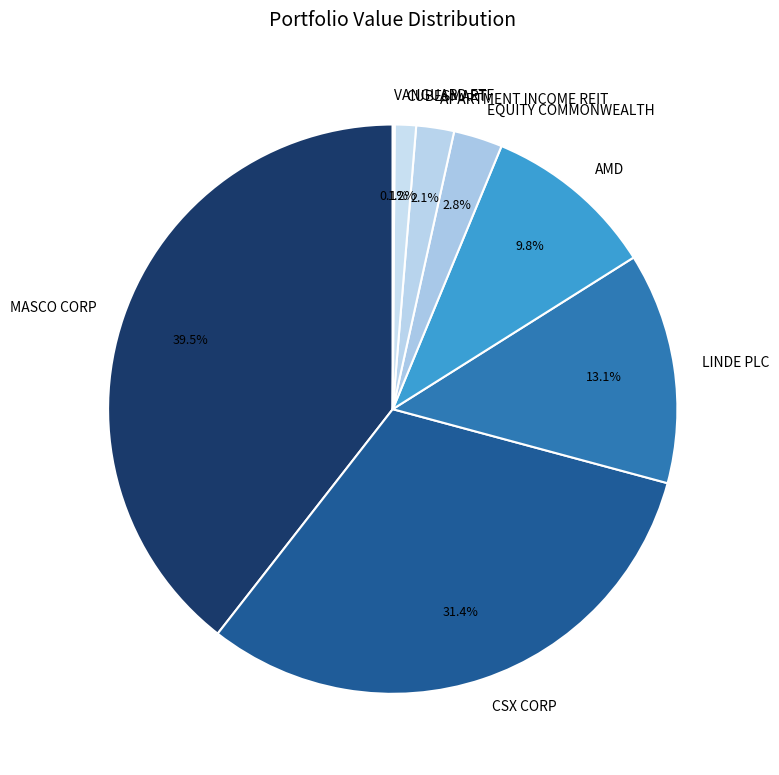

Is it true that CSX CORP is 31% of the pie?

True